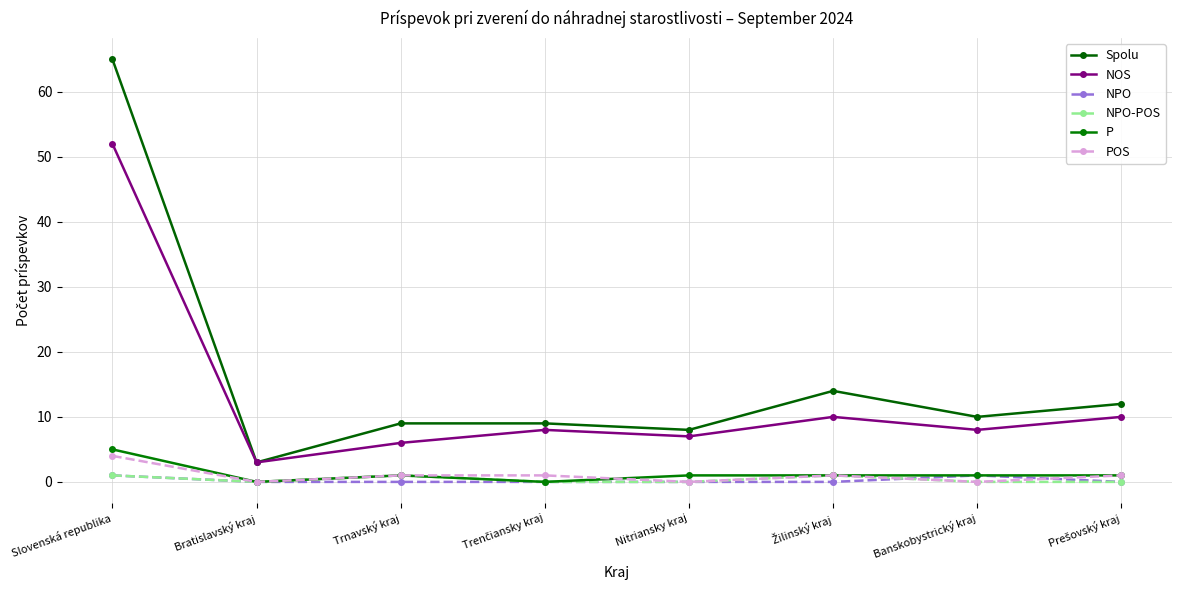

What is the value of the Spolu point at the 1st from the left?

65